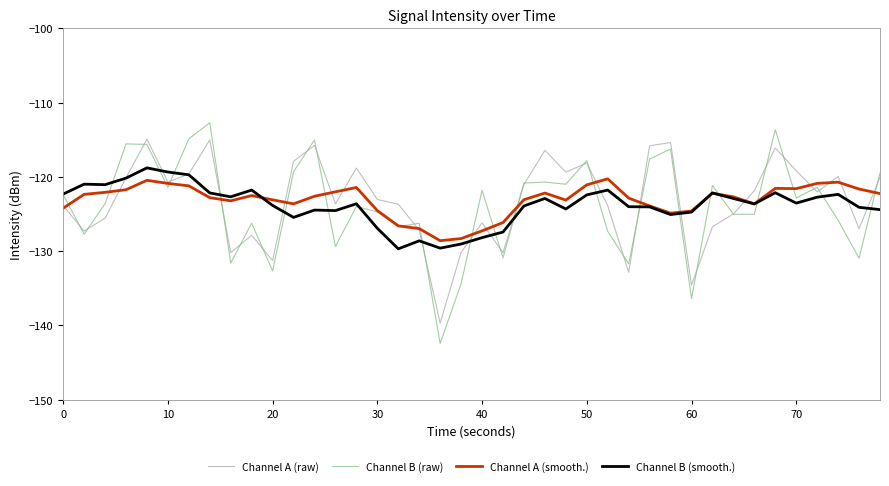

What is the smallest value displayed?

-142.4